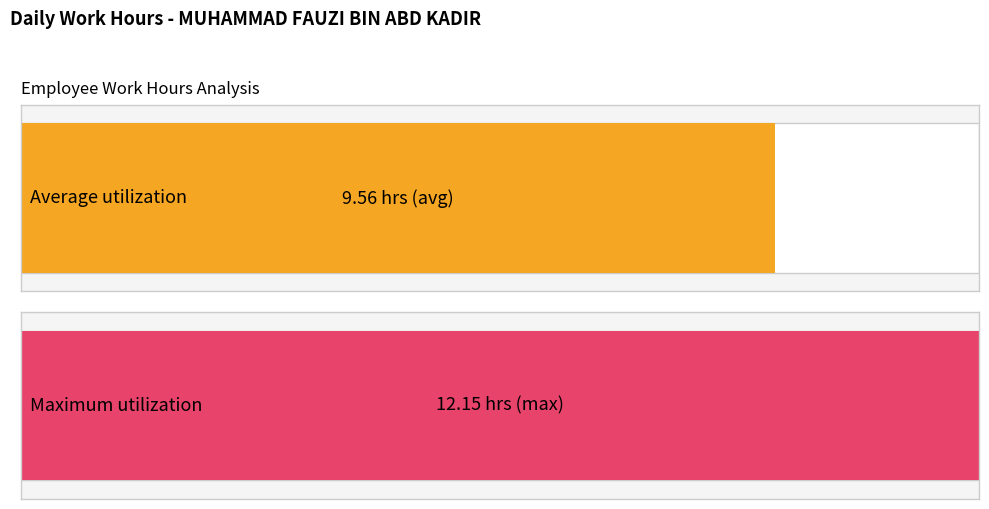

How many bars are there in each group?

2